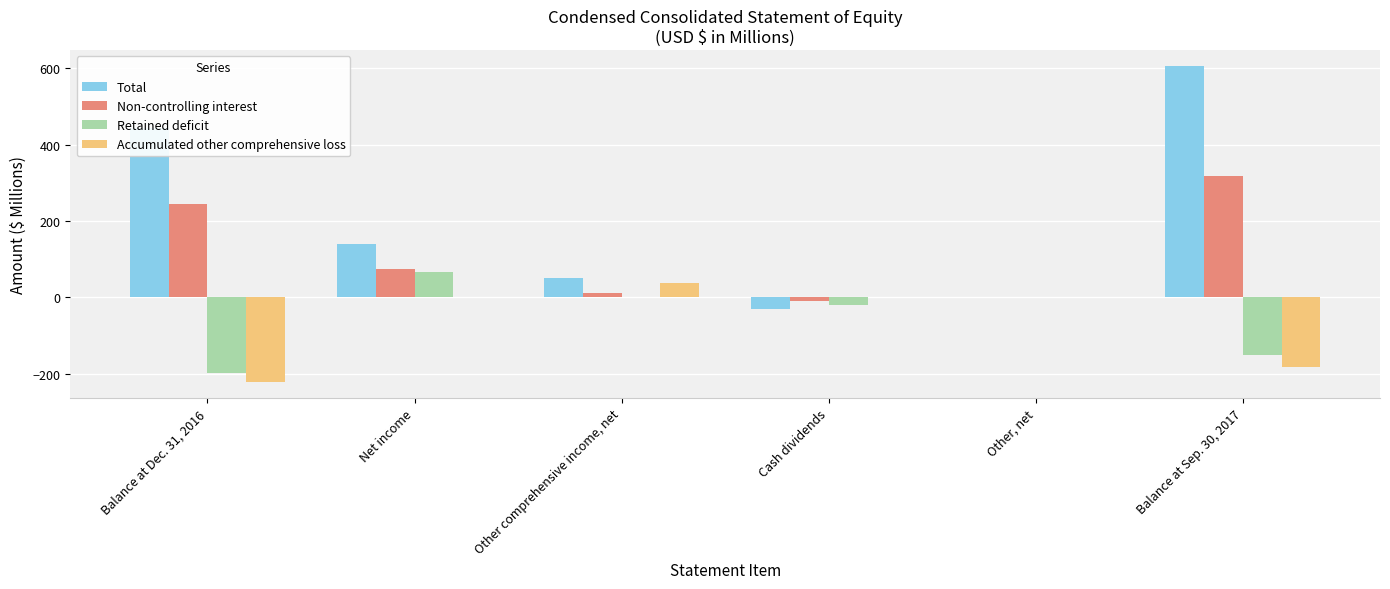

The Retained deficit series shows -20.3 at Cash dividends. True or false?

True